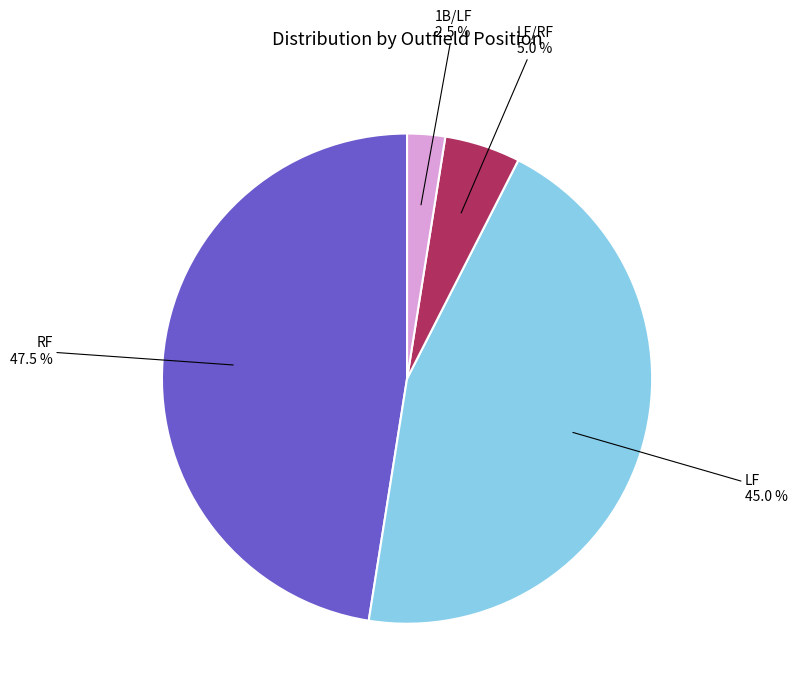

Between LF/RF and 1B/LF, which is larger?

LF/RF